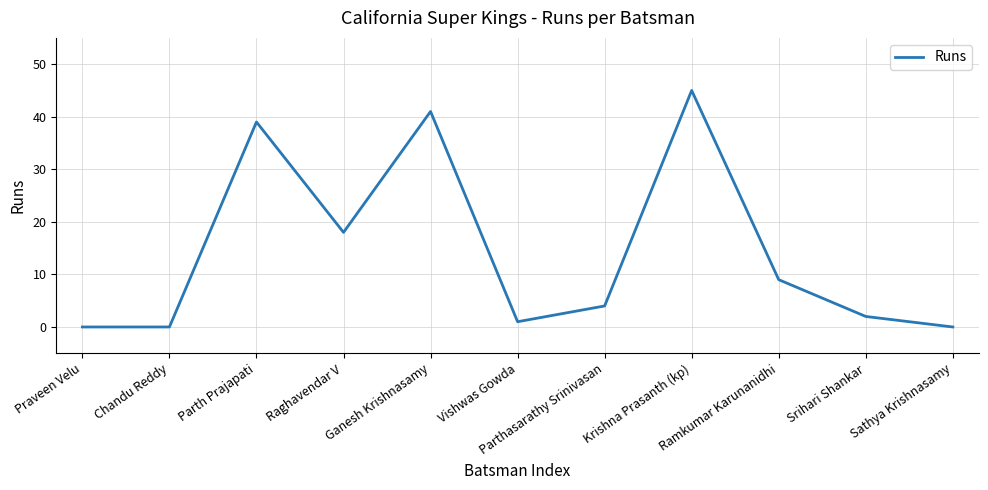

At which label is the value closest to 22?

Raghavendar V